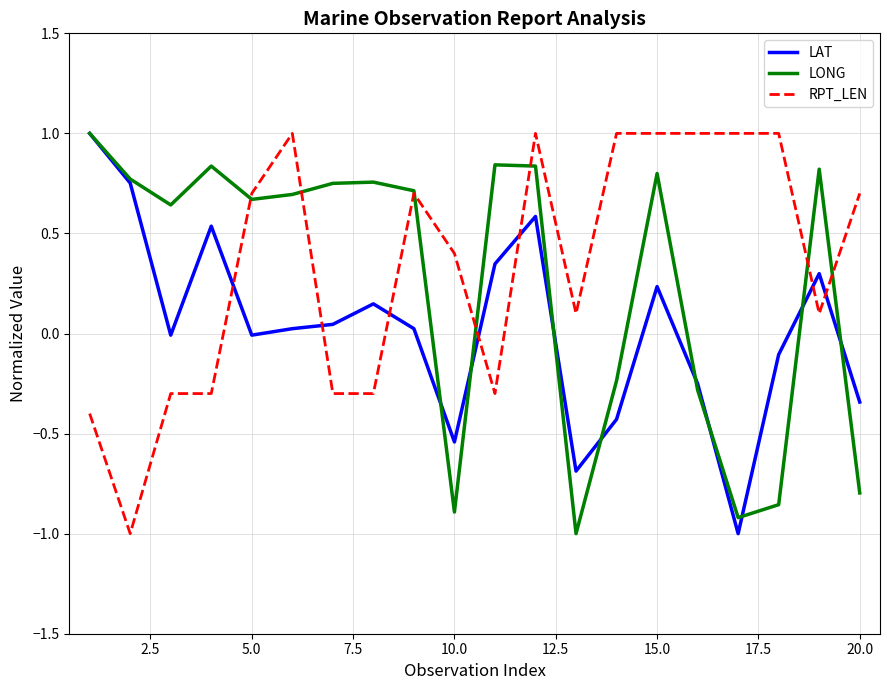

Which series ends up on top after the final intersection of LAT and RPT_LEN?

RPT_LEN